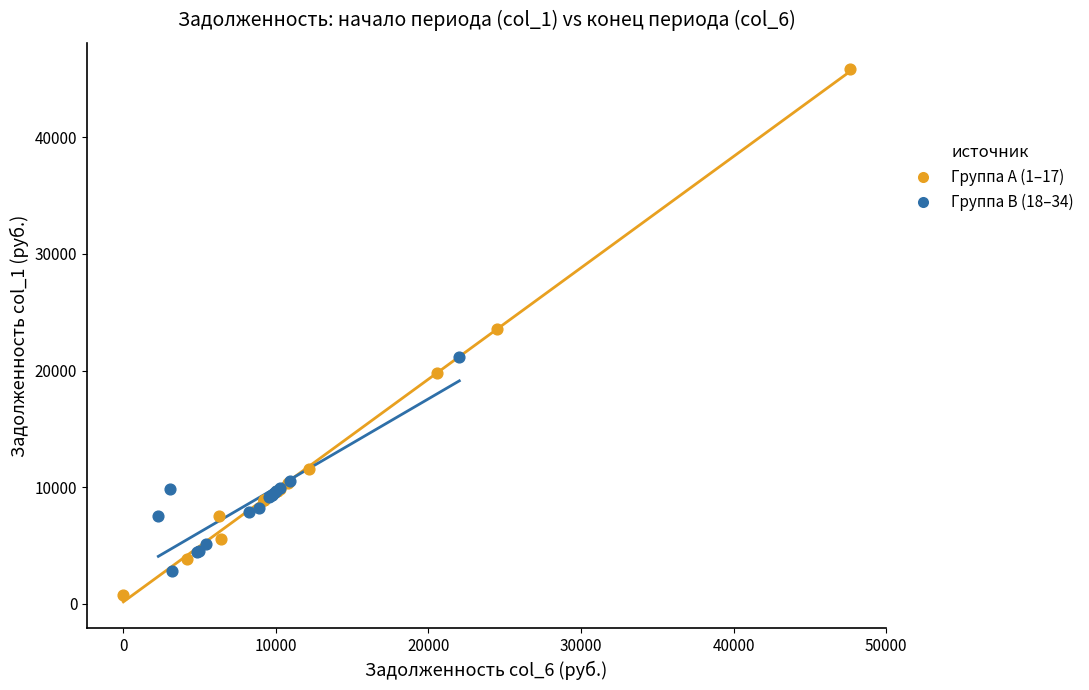

Which series has the widest spread of Y values?

Группа A (1–17)